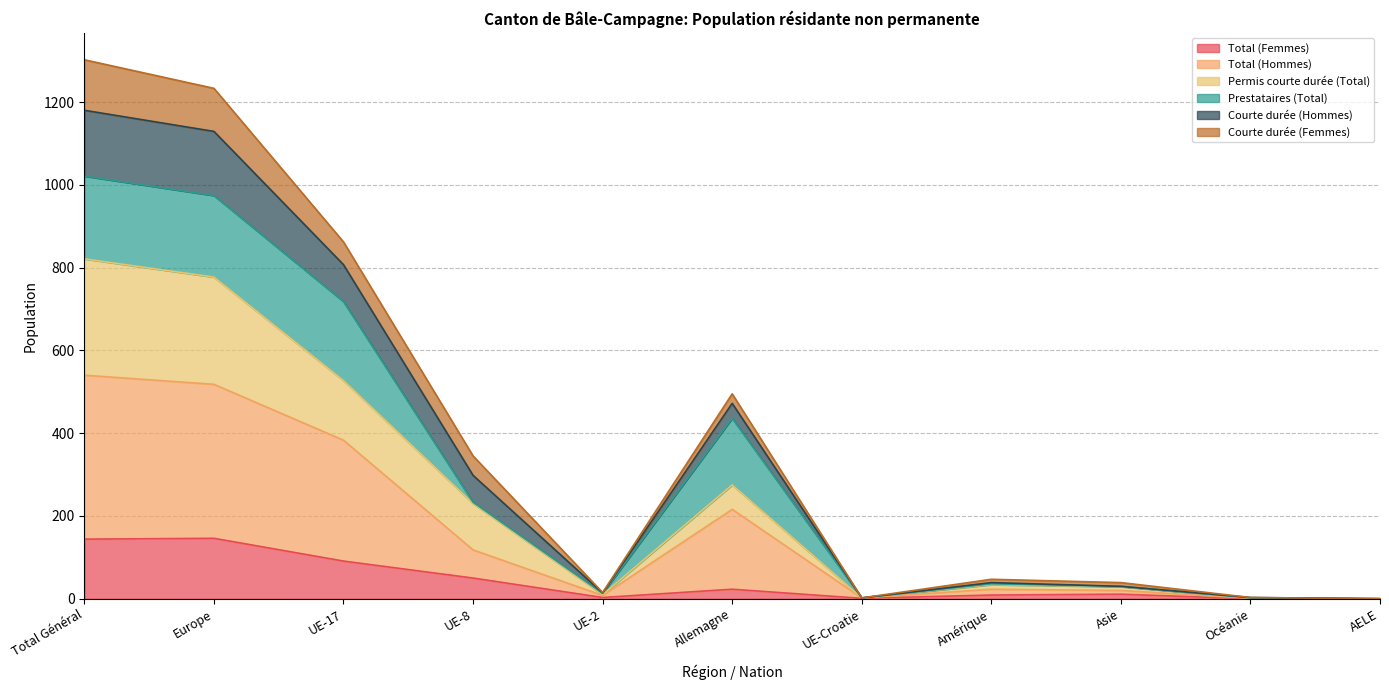

True or false: Permis courte durée (Total) and Courte durée (Hommes) cross at least once.

False